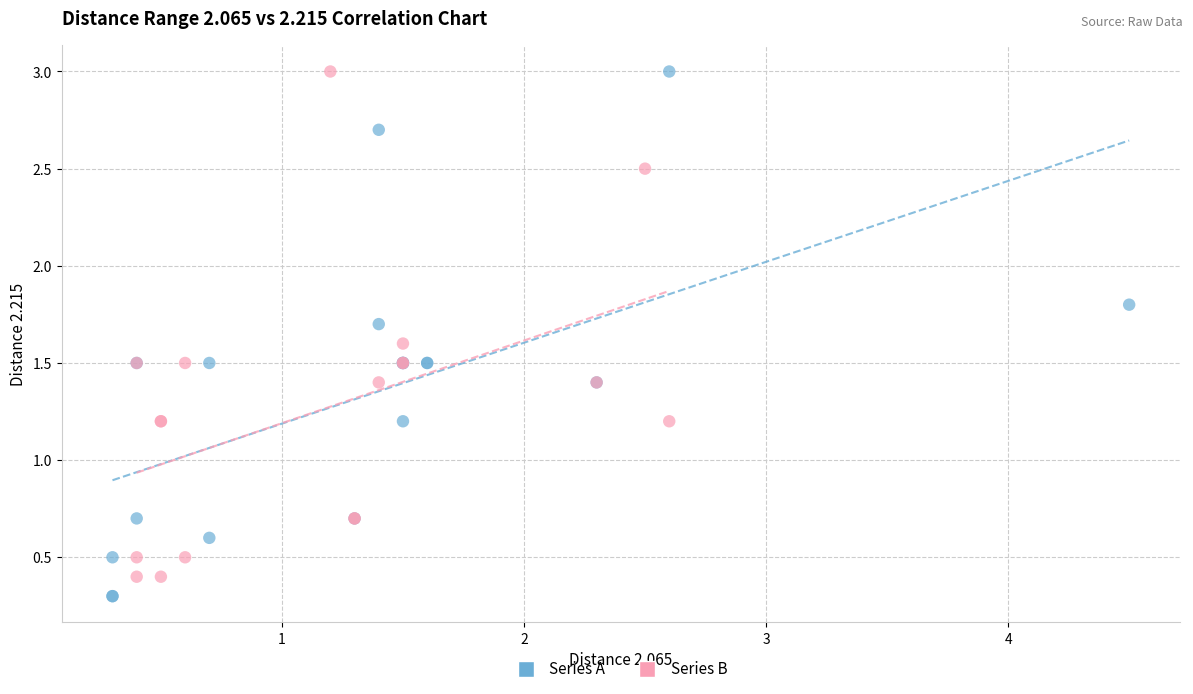

What are all the series names shown in the legend?

Series A, Series B